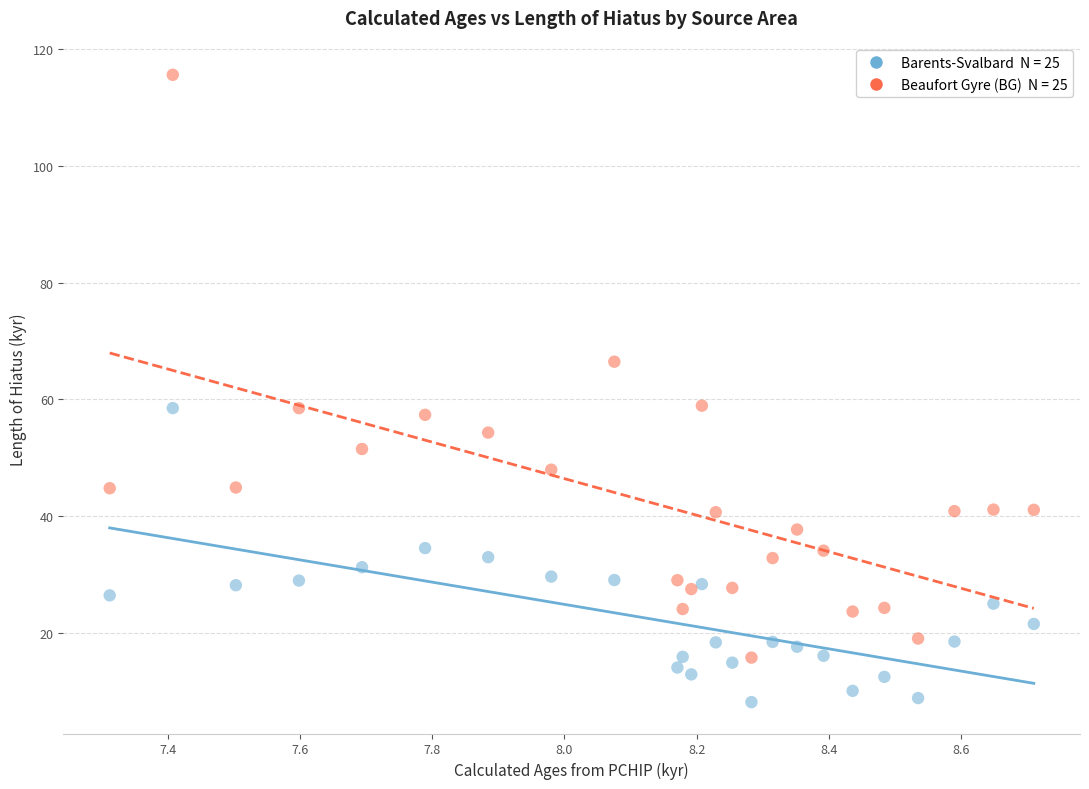

Across all data points, what is the range of Y values (max minus min)?

107.4